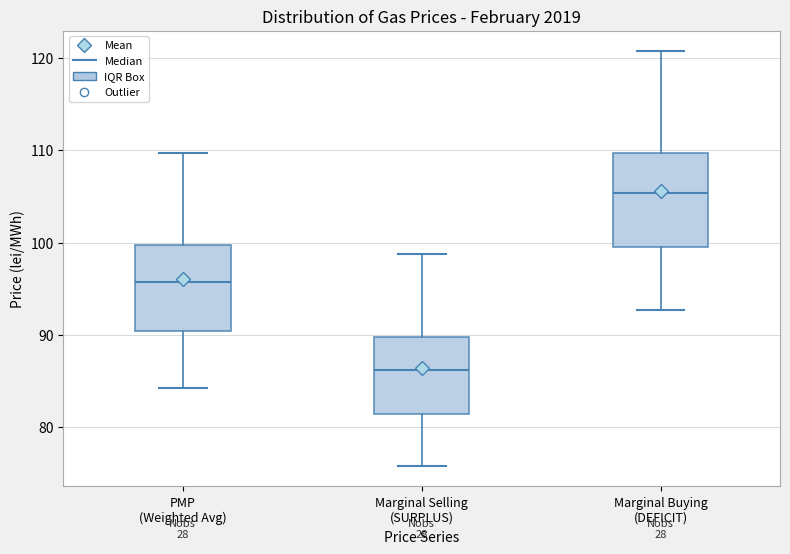

Reading left to right, transcribe this box plot: for each box, give where its median line is, the range the box spans, and where its two whiskers end, as read against the y-axis. The values are not printed on the chart, so give them approximately, as read against the axis.

PMP (Weighted Avg): median 96, box 90 to 100, whiskers 84 to 110
Marginal Selling (SURPLUS): median 86, box 81 to 90, whiskers 76 to 99
Marginal Buying (DEFICIT): median 105, box 100 to 110, whiskers 93 to 121